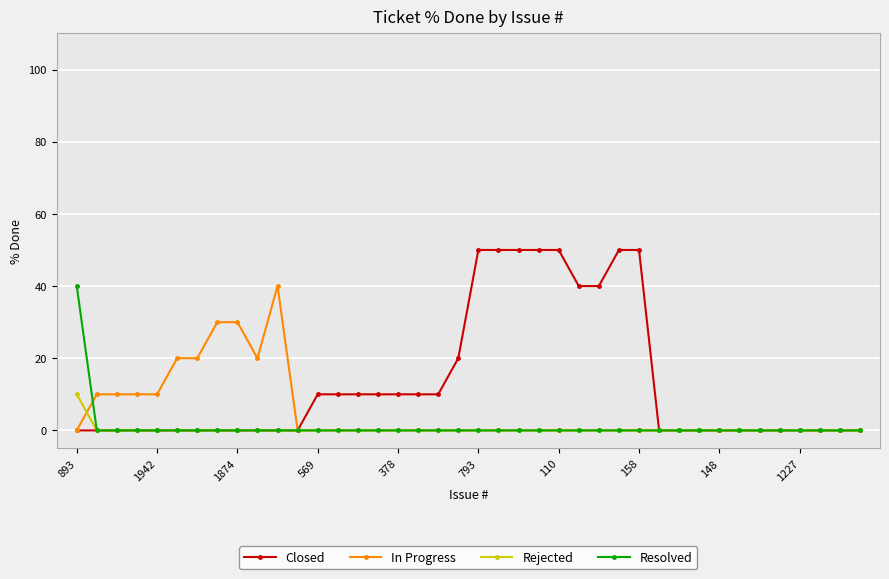

At how many categories does at least one series exceed 7?

28